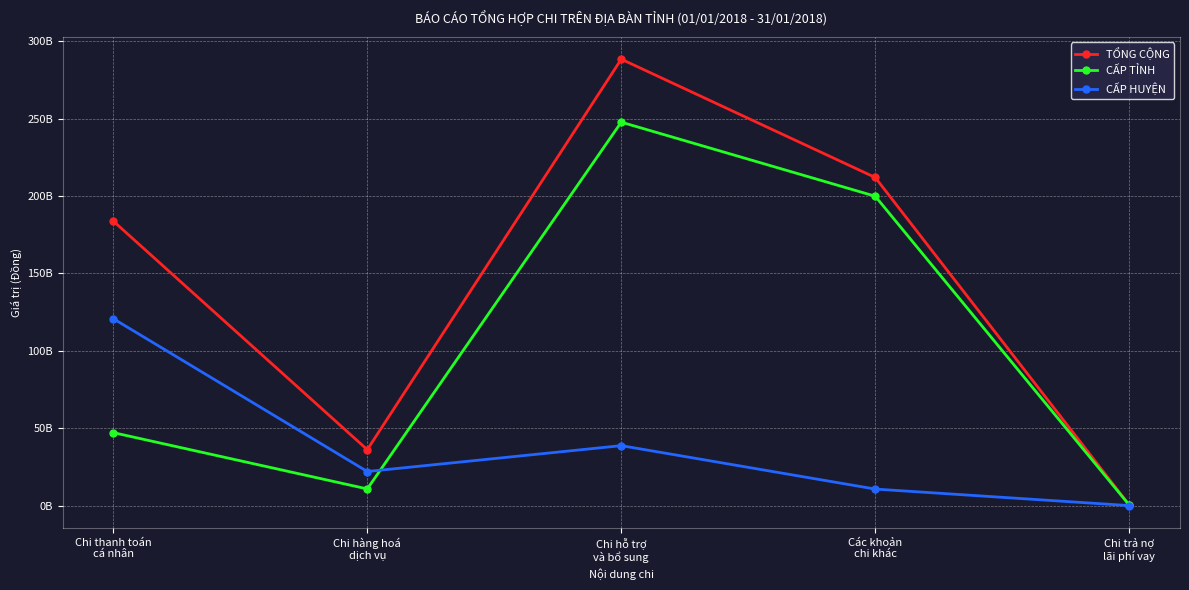

Does the chart display data point markers on the line(s)?

Yes